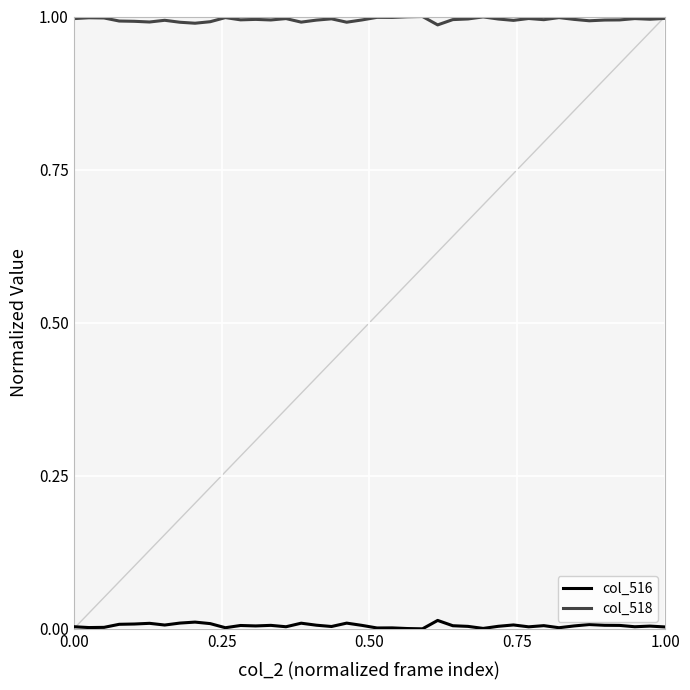

True or false: col_516 and col_518 intersect in this chart.

False